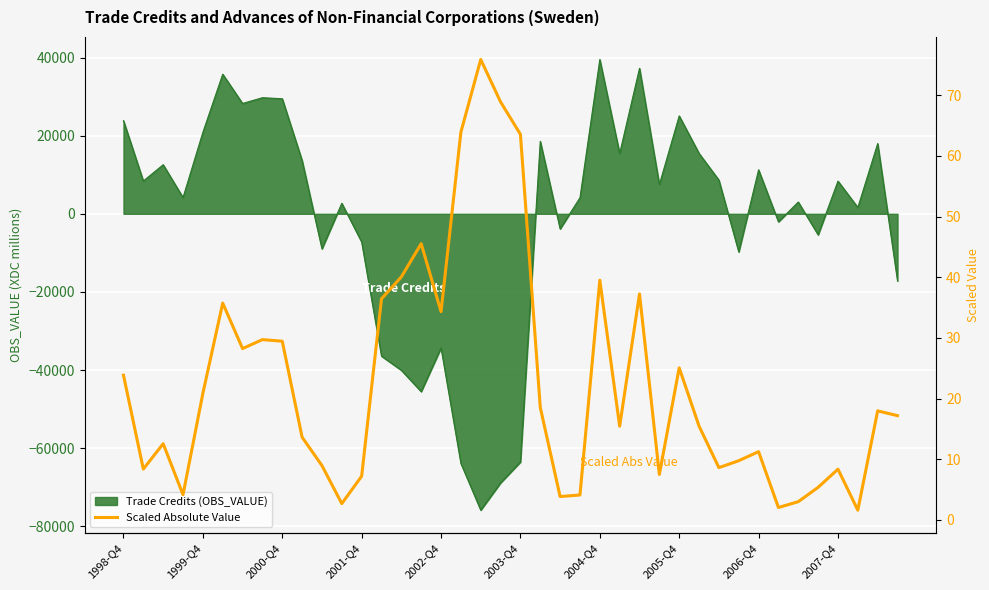

What is the value of the 35th point from the left?

3.0